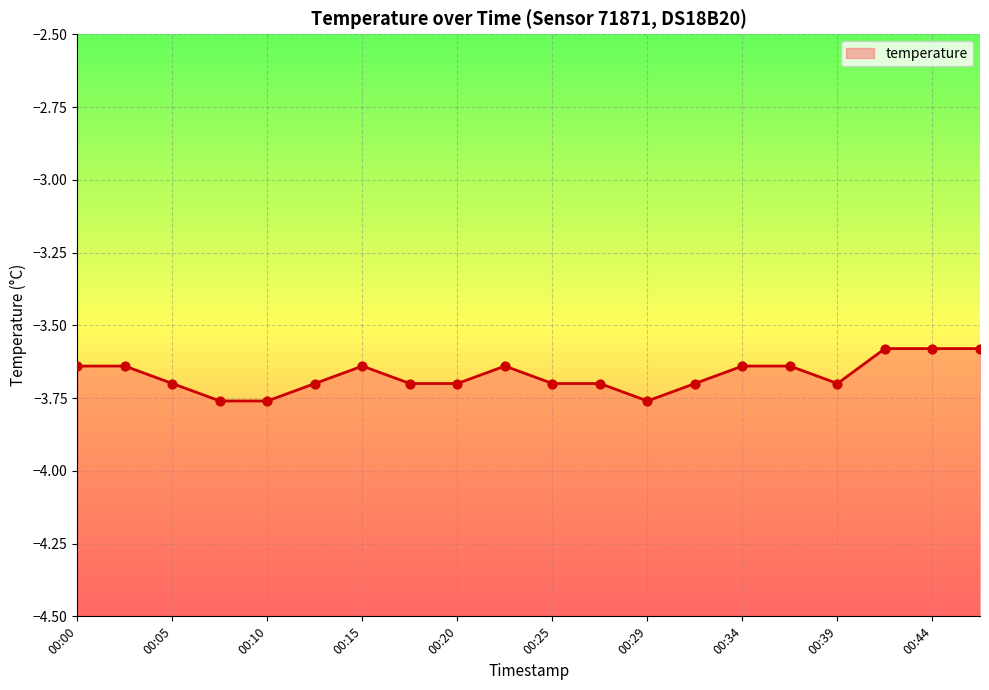

Between 00:05 and 00:32, which is larger?

00:05